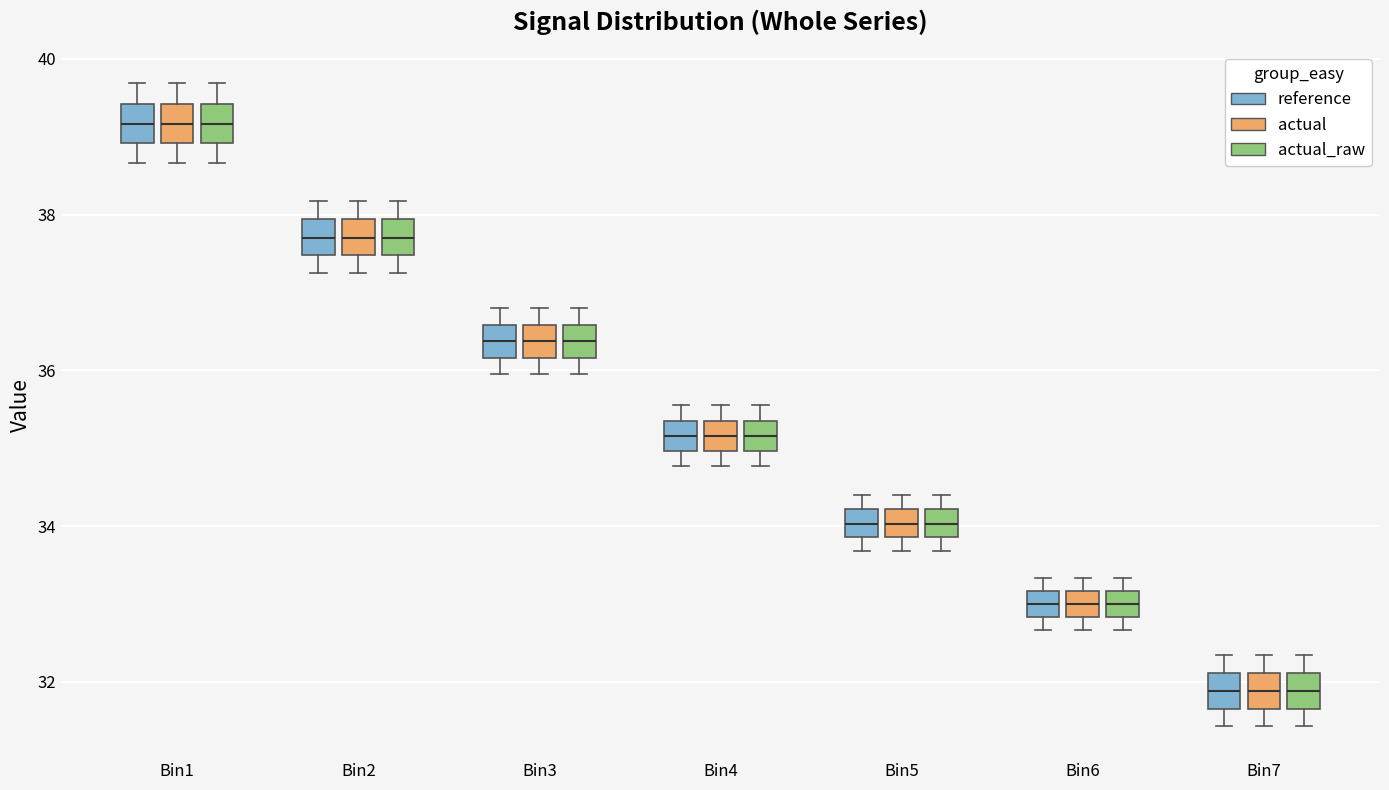

Reading left to right, transcribe this box plot: for each box, give where its median line is, the range the box spans, and where its two whiskers end, as read against the y-axis. The values are not printed on the chart, so give them approximately, as read against the axis.

Bin1 (reference): median 39.2, box 39.0 to 39.4, whiskers 38.6 to 39.6
Bin1 (actual): median 39.2, box 39.0 to 39.4, whiskers 38.6 to 39.6
Bin1 (actual_raw): median 39.2, box 39.0 to 39.4, whiskers 38.6 to 39.6
Bin2 (reference): median 37.8, box 37.4 to 38.0, whiskers 37.2 to 38.2
Bin2 (actual): median 37.8, box 37.4 to 38.0, whiskers 37.2 to 38.2
Bin2 (actual_raw): median 37.8, box 37.4 to 38.0, whiskers 37.2 to 38.2
Bin3 (reference): median 36.4, box 36.2 to 36.6, whiskers 36.0 to 36.8
Bin3 (actual): median 36.4, box 36.2 to 36.6, whiskers 36.0 to 36.8
Bin3 (actual_raw): median 36.4, box 36.2 to 36.6, whiskers 36.0 to 36.8
Bin4 (reference): median 35.2, box 35.0 to 35.4, whiskers 34.8 to 35.6
Bin4 (actual): median 35.2, box 35.0 to 35.4, whiskers 34.8 to 35.6
Bin4 (actual_raw): median 35.2, box 35.0 to 35.4, whiskers 34.8 to 35.6
Bin5 (reference): median 34.0, box 33.8 to 34.2, whiskers 33.6 to 34.4
Bin5 (actual): median 34.0, box 33.8 to 34.2, whiskers 33.6 to 34.4
Bin5 (actual_raw): median 34.0, box 33.8 to 34.2, whiskers 33.6 to 34.4
Bin6 (reference): median 33.0, box 32.8 to 33.2, whiskers 32.6 to 33.4
Bin6 (actual): median 33.0, box 32.8 to 33.2, whiskers 32.6 to 33.4
Bin6 (actual_raw): median 33.0, box 32.8 to 33.2, whiskers 32.6 to 33.4
Bin7 (reference): median 31.8, box 31.6 to 32.2, whiskers 31.4 to 32.4
Bin7 (actual): median 31.8, box 31.6 to 32.2, whiskers 31.4 to 32.4
Bin7 (actual_raw): median 31.8, box 31.6 to 32.2, whiskers 31.4 to 32.4